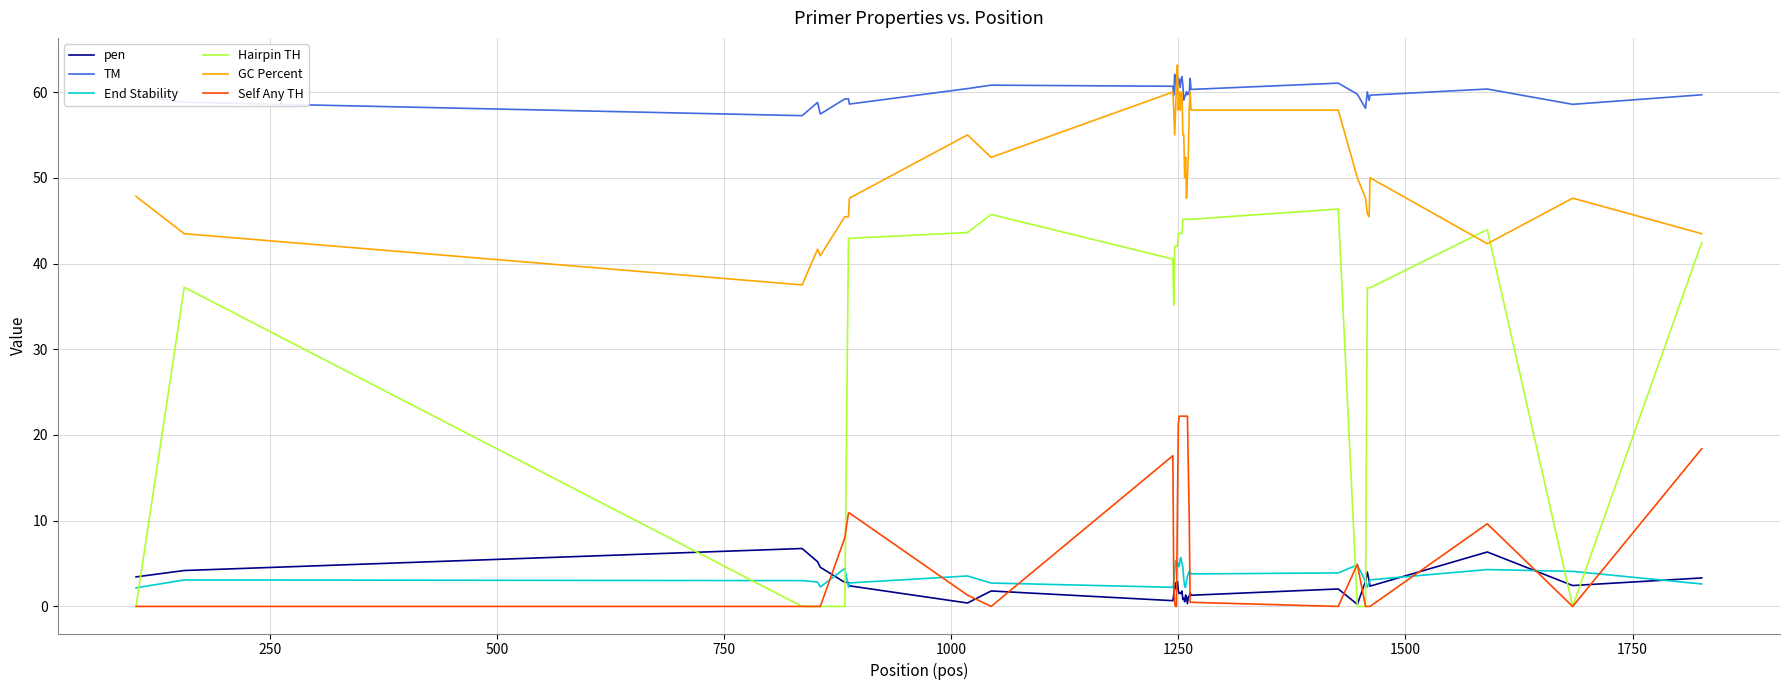

What are all the series names shown in the legend?

pen, TM, End Stability, Hairpin TH, GC Percent, Self Any TH